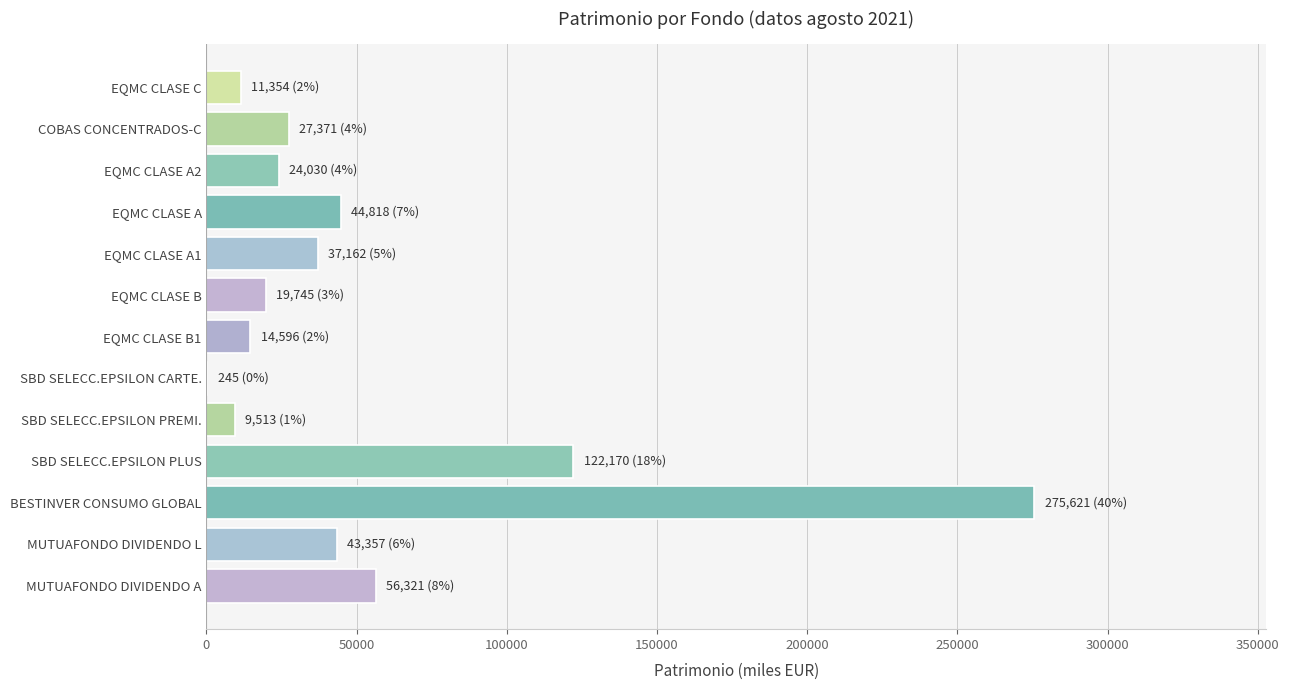

Reading top to bottom, transcribe all the data shown in this chart.

EQMC CLASE C=11354	COBAS CONCENTRADOS-C=27371	EQMC CLASE A2=24030	EQMC CLASE A=44818	EQMC CLASE A1=37162	EQMC CLASE B=19745	EQMC CLASE B1=14596	SBD SELECC.EPSILON CARTE.=245	SBD SELECC.EPSILON PREMI.=9513	SBD SELECC.EPSILON PLUS=122170	BESTINVER CONSUMO GLOBAL=275621	MUTUAFONDO DIVIDENDO L=43357	MUTUAFONDO DIVIDENDO A=56321